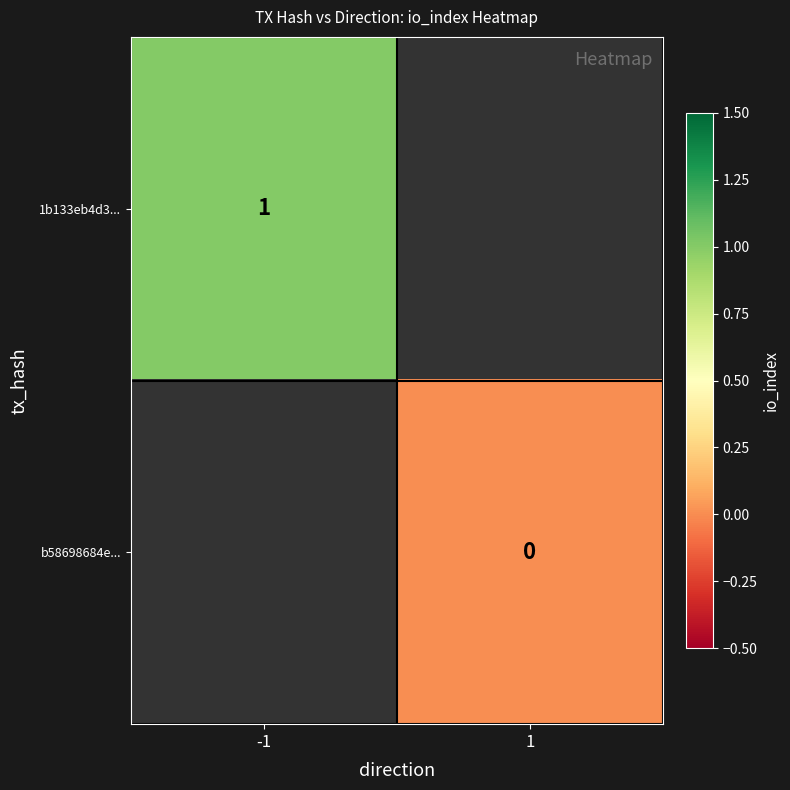

Between 1 and -1, which is larger?

-1